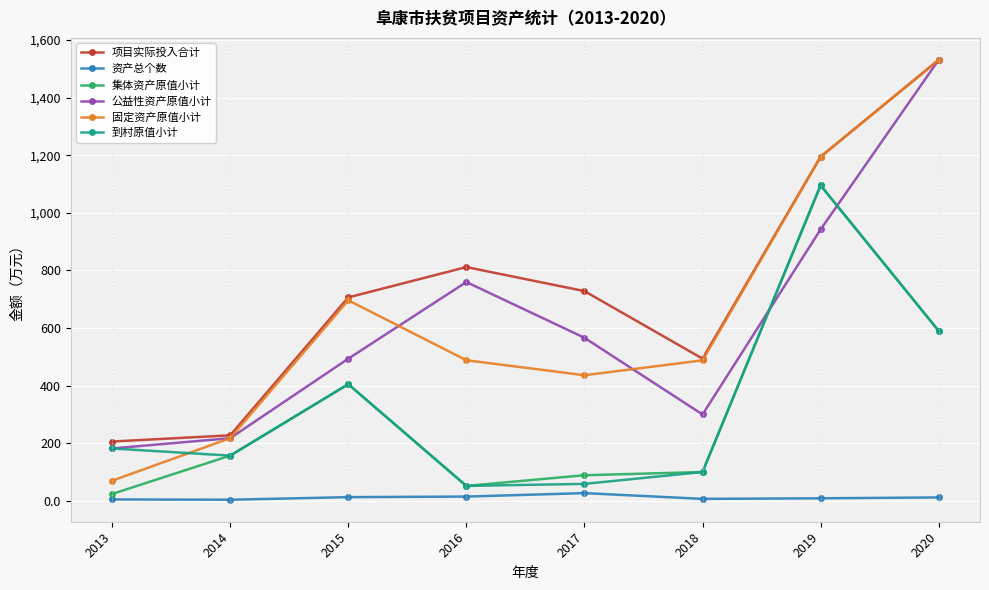

What is the sum of the 公益性资产原值小计 values at 2015 and 2017?

1059.8